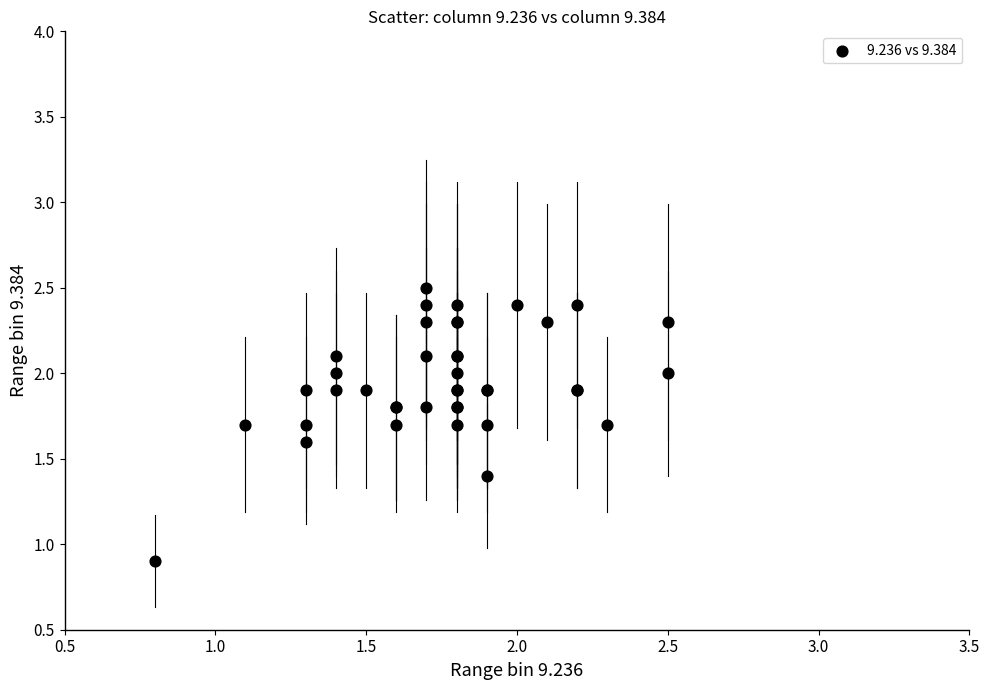

What Y value in the scatter plot is closest to 1?

0.9